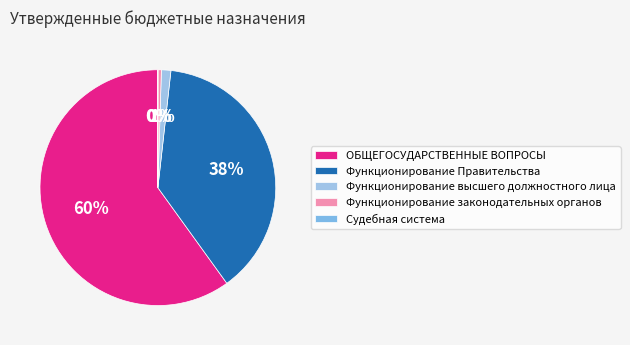

Is Судебная система the majority of the pie?

No